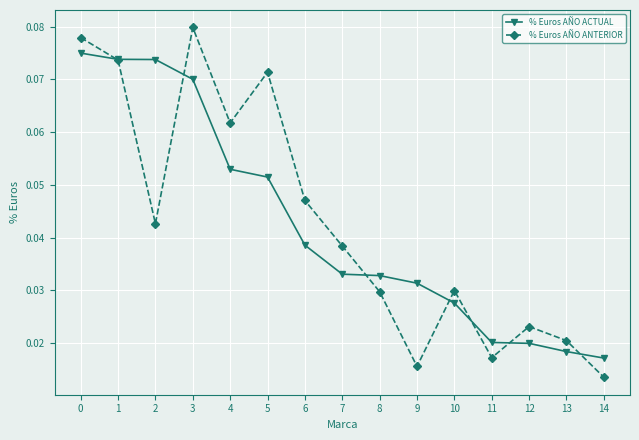

List the series in order of their peak value, lowest first.

% Euros AÑO ACTUAL, % Euros AÑO ANTERIOR